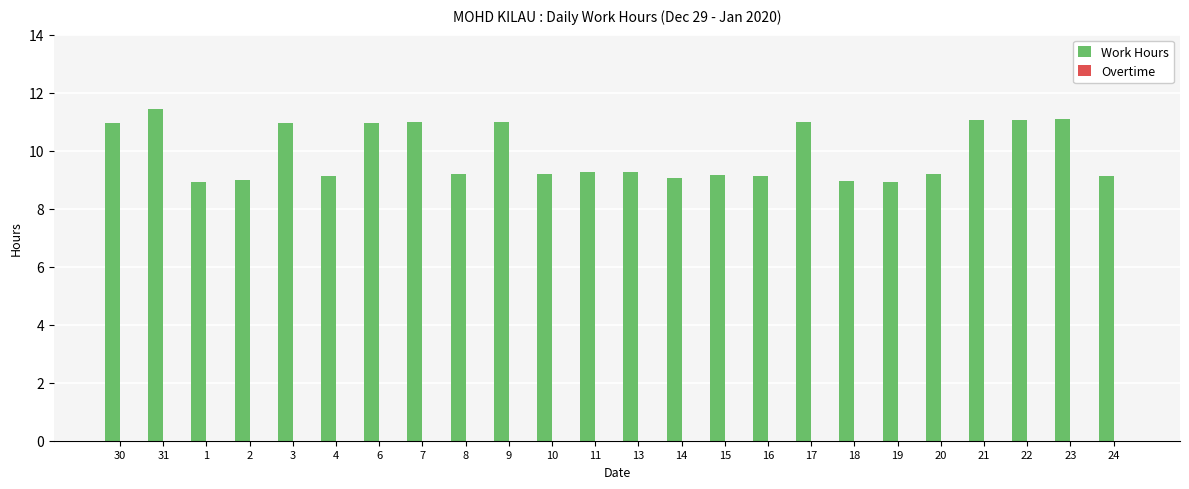

What is the change in value from 9 to 15?

-1.8